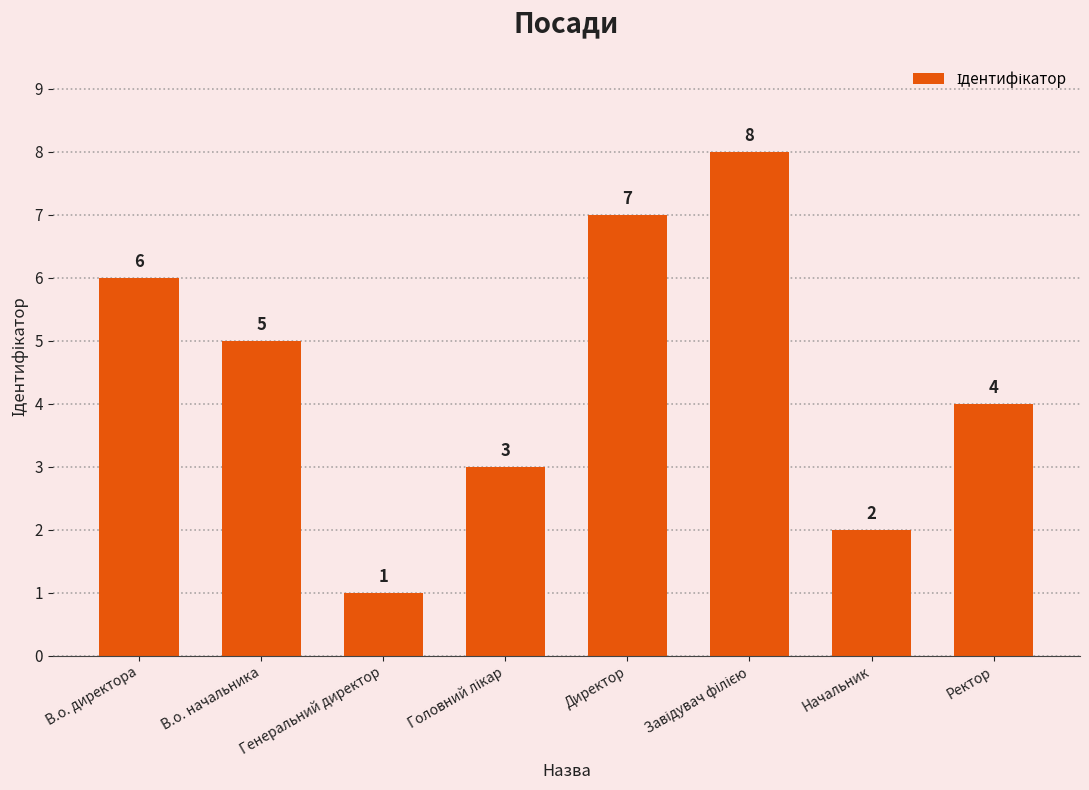

The value at Ректор is 6. True or false?

False